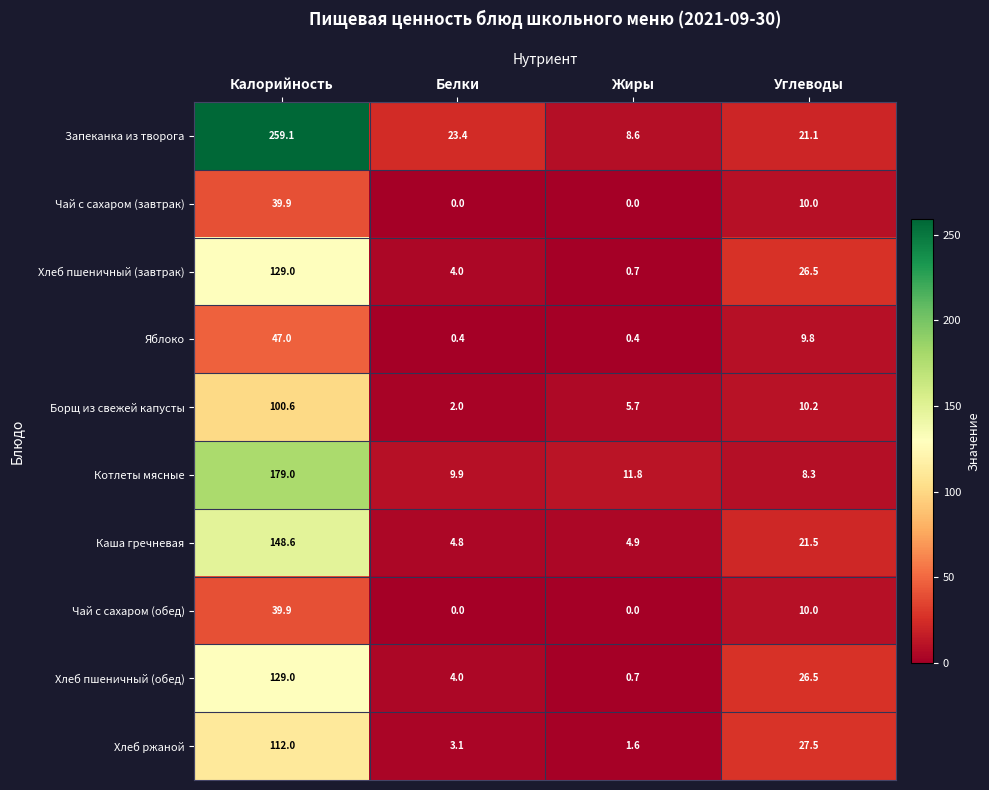

What is the difference between the highest and lowest values at Углеводы?

19.2